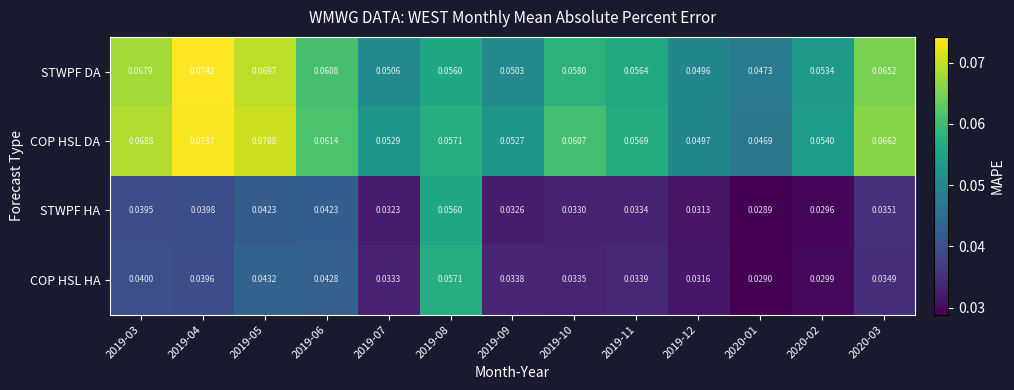

Which series has the largest range (max minus min)?

COP HSL HA